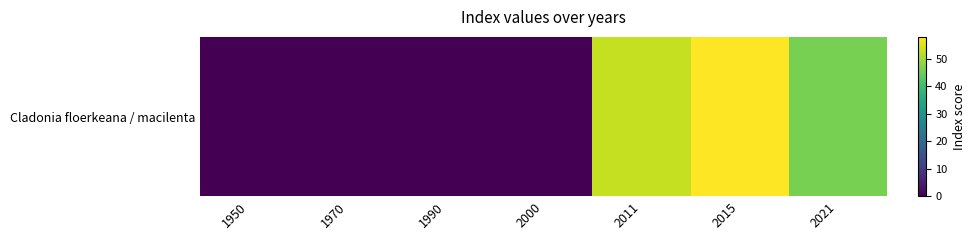

The chart shows a value of 69 at 2011. True or false?

False